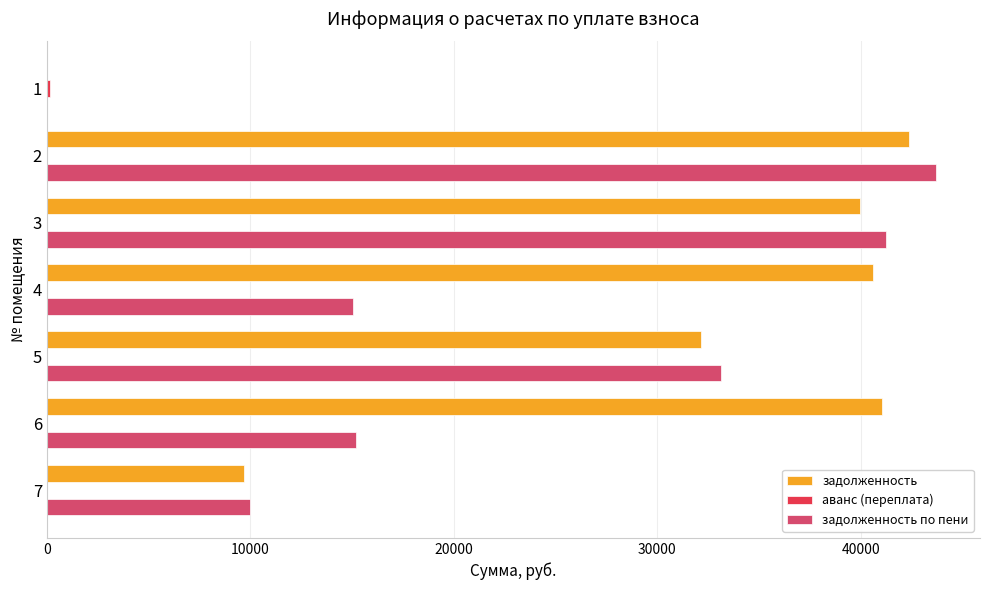

What is the greatest value displayed?

43683.4